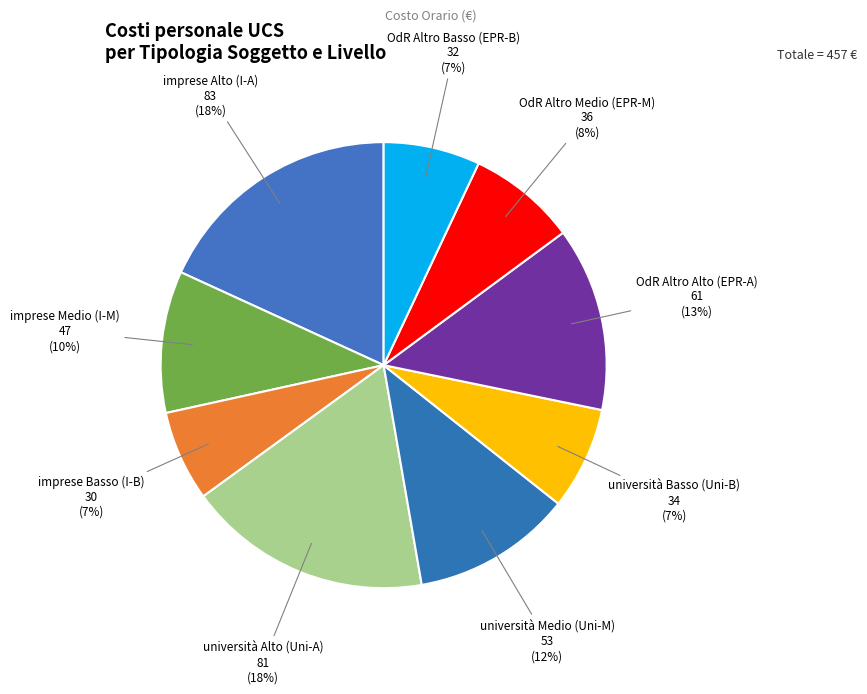

To the nearest percent, what is the average slice percentage?

11%